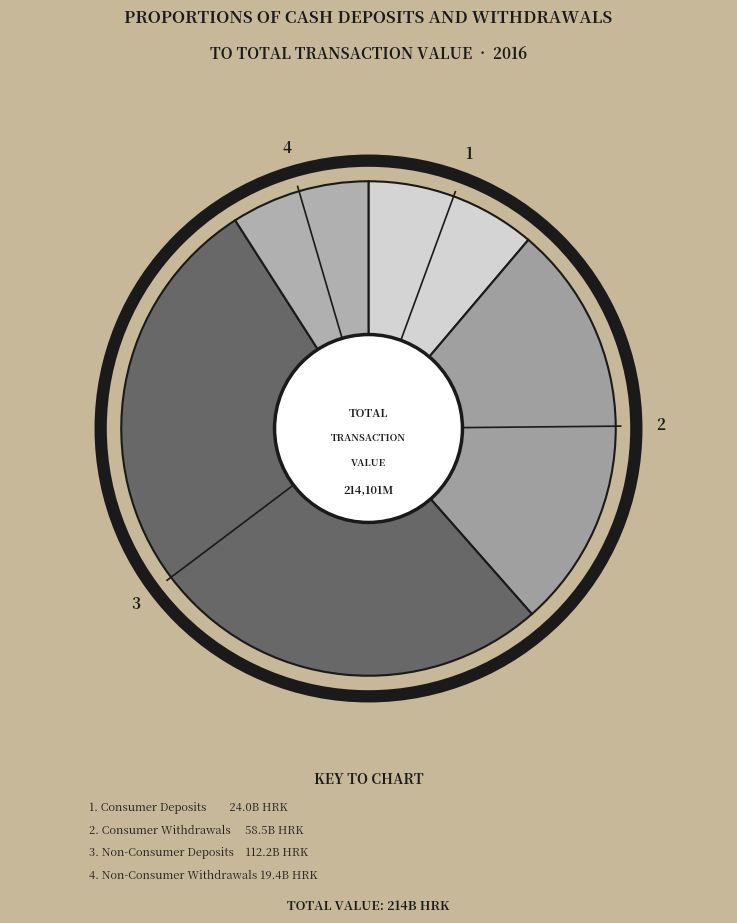

How many slices are in this pie chart?

4